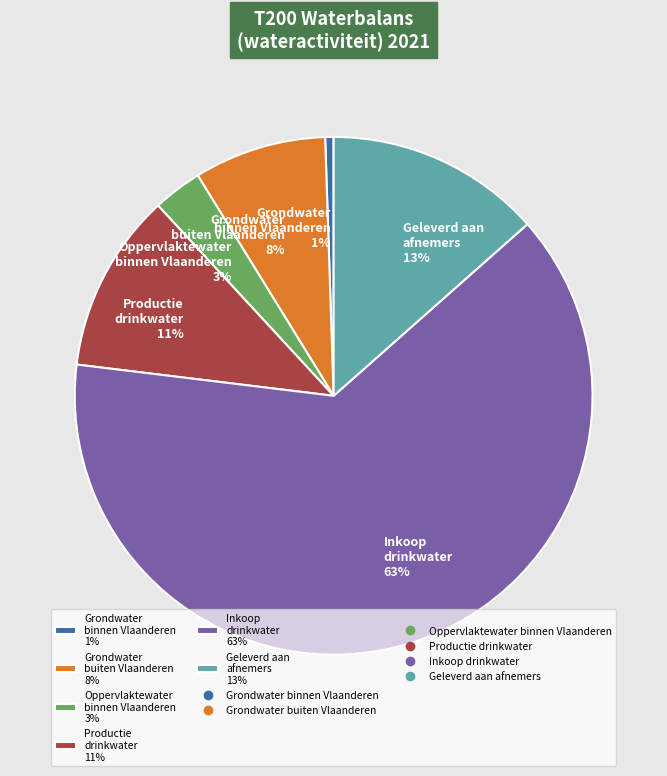

To the nearest percent, what is the difference between the largest and smallest slice percentages?

63%